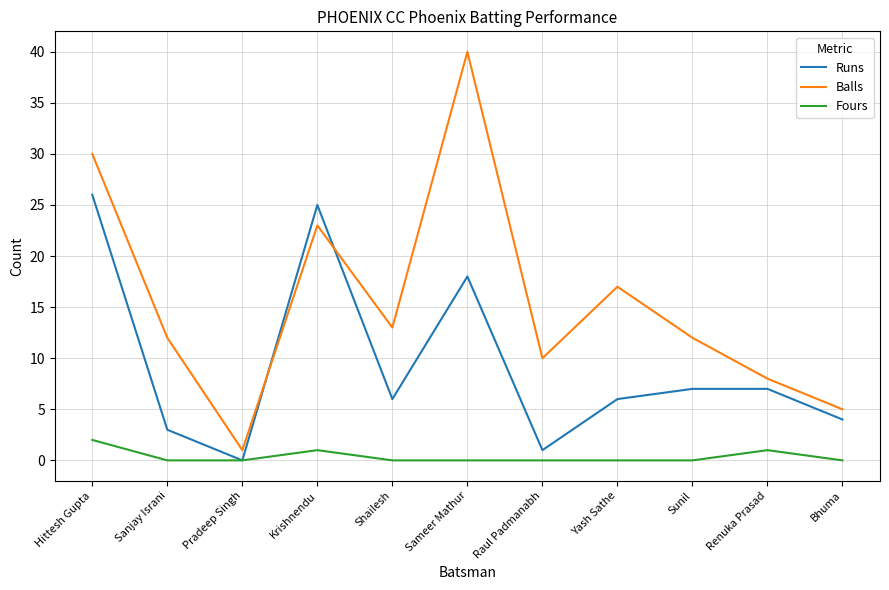

Reading right to left, extract all data points from this chart.

Runs: Bhuma=4	Renuka Prasad=7	Sunil=7	Yash Sathe=6	Raul Padmanabh=1	Sameer Mathur=18	Shailesh=6	Krishnendu=25	Pradeep Singh=0	Sanjay Israni=3	Hittesh Gupta=26
Balls: Bhuma=5	Renuka Prasad=8	Sunil=12	Yash Sathe=17	Raul Padmanabh=10	Sameer Mathur=40	Shailesh=13	Krishnendu=23	Pradeep Singh=1	Sanjay Israni=12	Hittesh Gupta=30
Fours: Bhuma=0	Renuka Prasad=1	Sunil=0	Yash Sathe=0	Raul Padmanabh=0	Sameer Mathur=0	Shailesh=0	Krishnendu=1	Pradeep Singh=0	Sanjay Israni=0	Hittesh Gupta=2